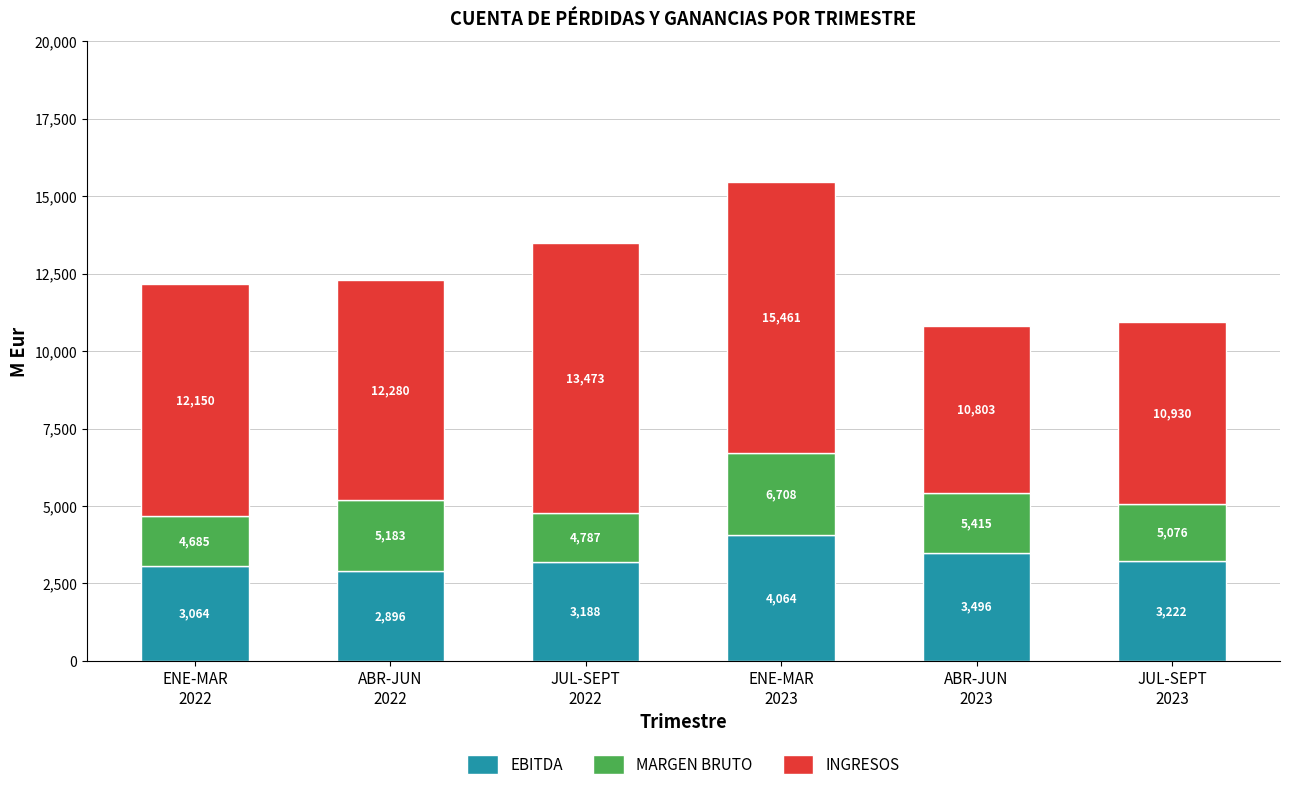

What are all the series names shown in the legend?

EBITDA, MARGEN BRUTO, INGRESOS